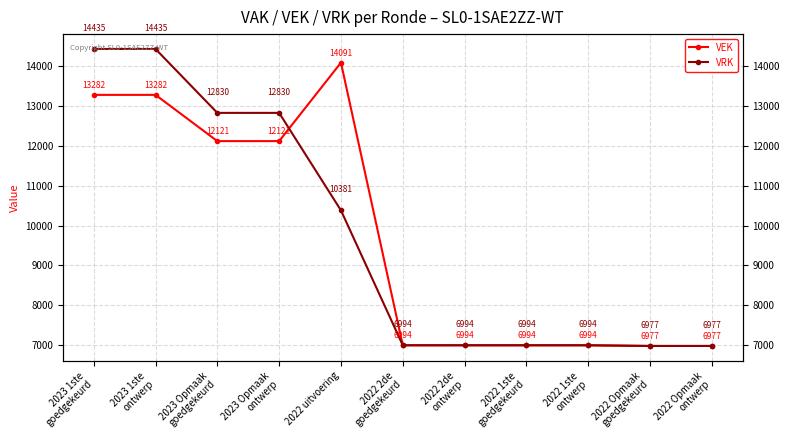

Where does the VRK series first go above 6994?

2023 1ste
goedgekeurd